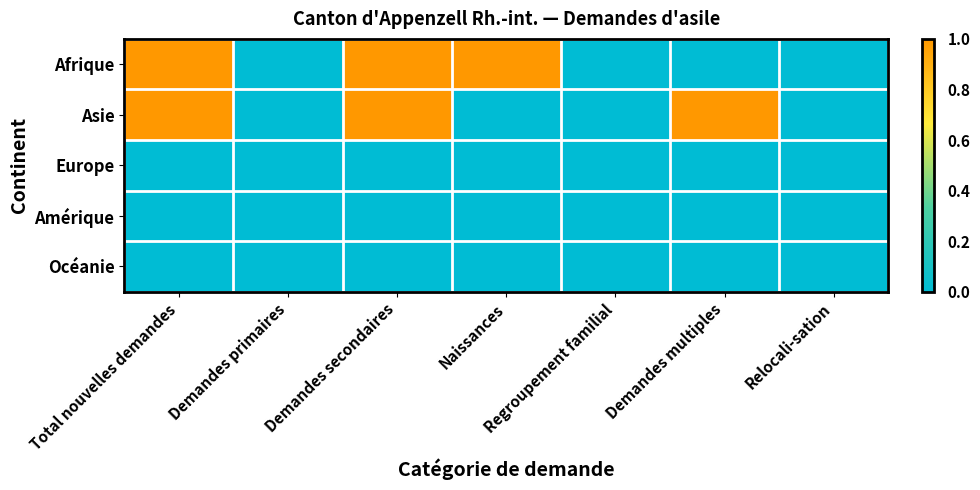

Reading right to left, transcribe all the data shown in this chart.

Afrique: Relocali-sation=0	Demandes multiples=0	Regroupement familial=0	Naissances=1	Demandes secondaires=1	Demandes primaires=0	Total nouvelles demandes=1
Asie: Relocali-sation=0	Demandes multiples=1	Regroupement familial=0	Naissances=0	Demandes secondaires=1	Demandes primaires=0	Total nouvelles demandes=1
Europe: Relocali-sation=0	Demandes multiples=0	Regroupement familial=0	Naissances=0	Demandes secondaires=0	Demandes primaires=0	Total nouvelles demandes=0
Amérique: Relocali-sation=0	Demandes multiples=0	Regroupement familial=0	Naissances=0	Demandes secondaires=0	Demandes primaires=0	Total nouvelles demandes=0
Océanie: Relocali-sation=0	Demandes multiples=0	Regroupement familial=0	Naissances=0	Demandes secondaires=0	Demandes primaires=0	Total nouvelles demandes=0